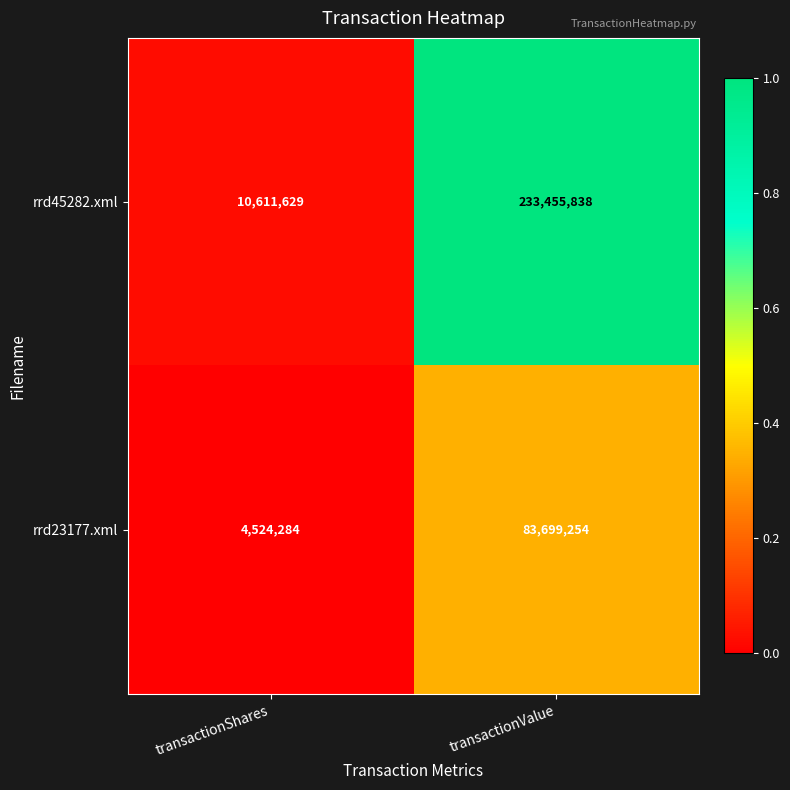

At which label does rrd45282.xml reach its peak?

transactionValue